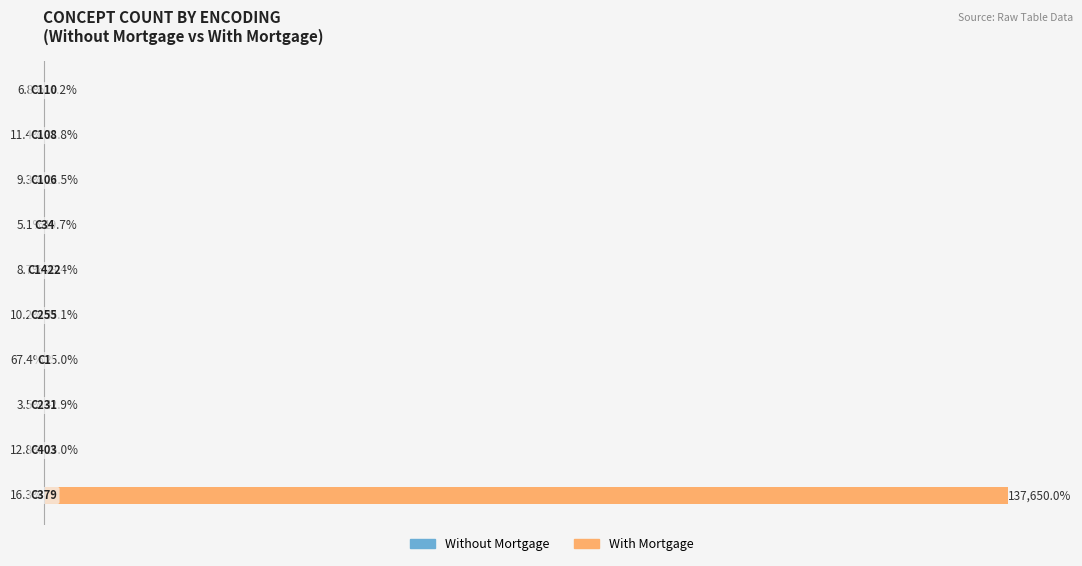

True or false: With Mortgage has a value of 40.5 at 3.

False